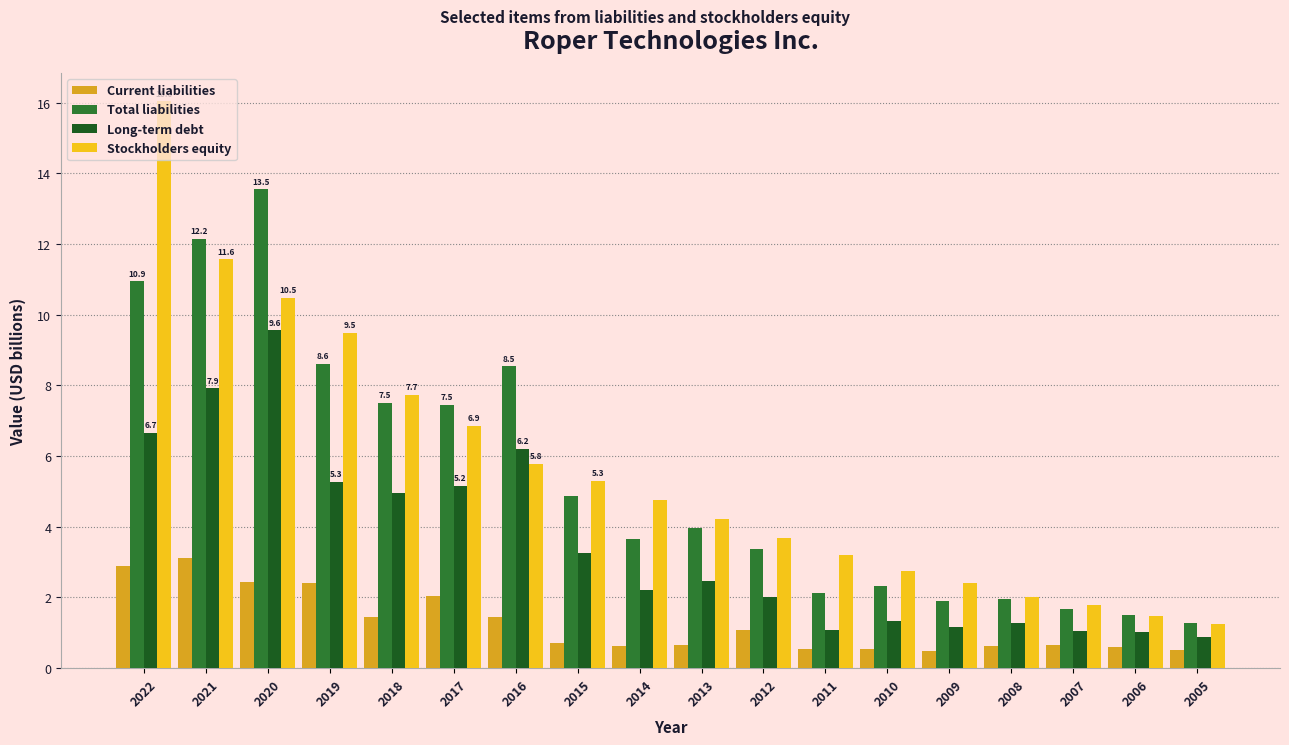

What is the difference between the highest and lowest values at 2021?

9.0